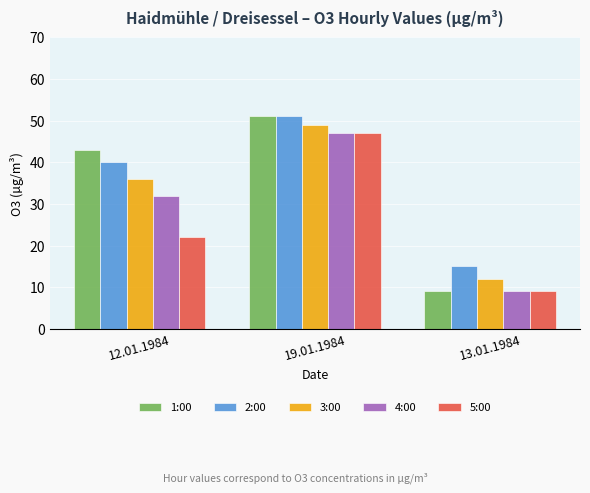

At which label does 1:00 reach its minimum?

13.01.1984